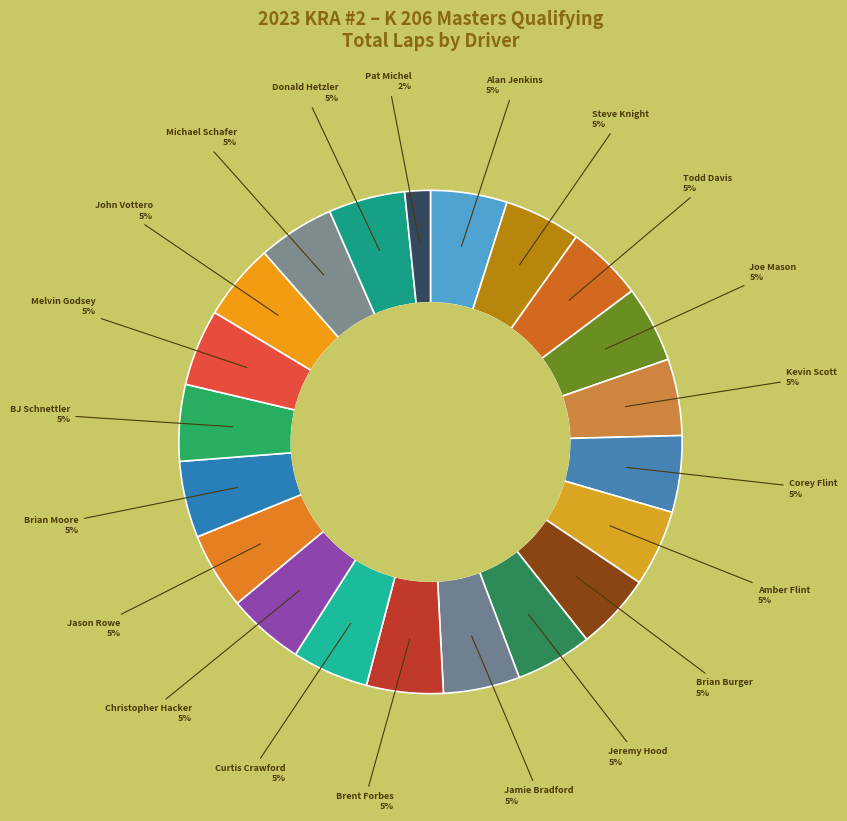

To the nearest percent, what is the difference between the largest and smallest slice percentages?

3%